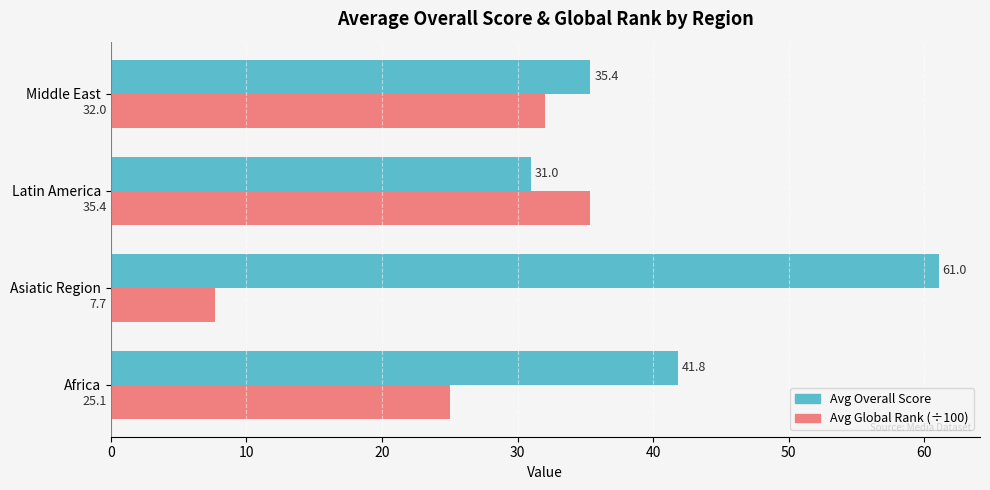

The Avg Global Rank (÷100) series shows 50.3 at Middle East. True or false?

False